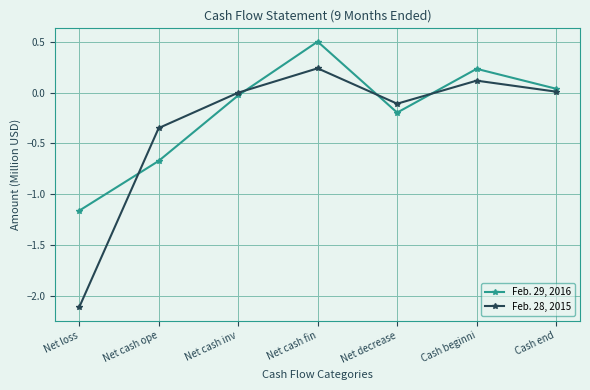

Rank the series by their maximum value, from lowest to highest.

Feb. 28, 2015, Feb. 29, 2016